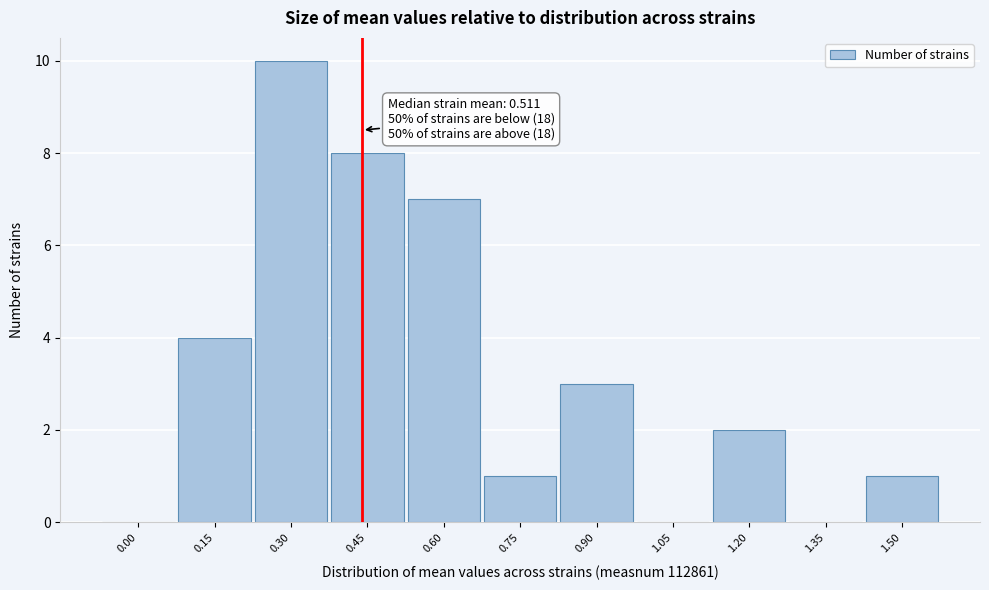

Reading left to right, extract all data points from this chart.

0.00=0	0.15=4	0.30=10	0.45=8	0.60=7	0.75=1	0.90=3	1.05=0	1.20=2	1.35=0	1.50=1